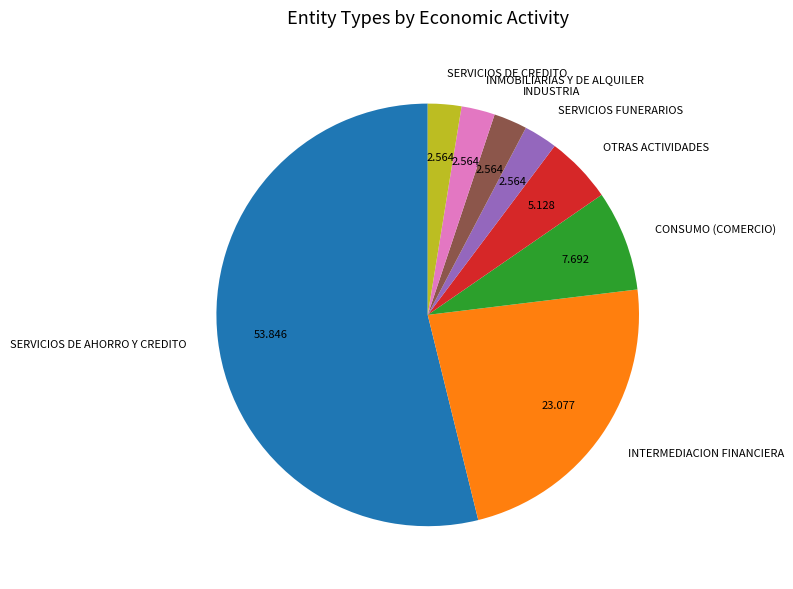

What is the largest slice in the pie chart?

SERVICIOS DE AHORRO Y CREDITO